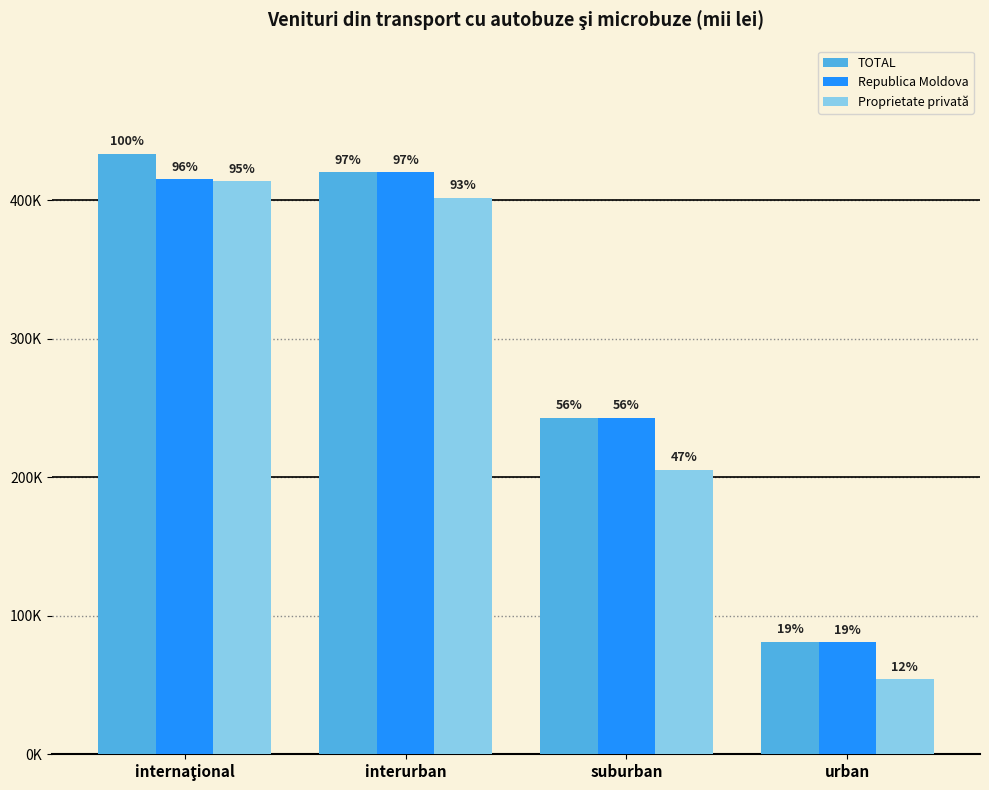

Does the chart contain any negative values?

No